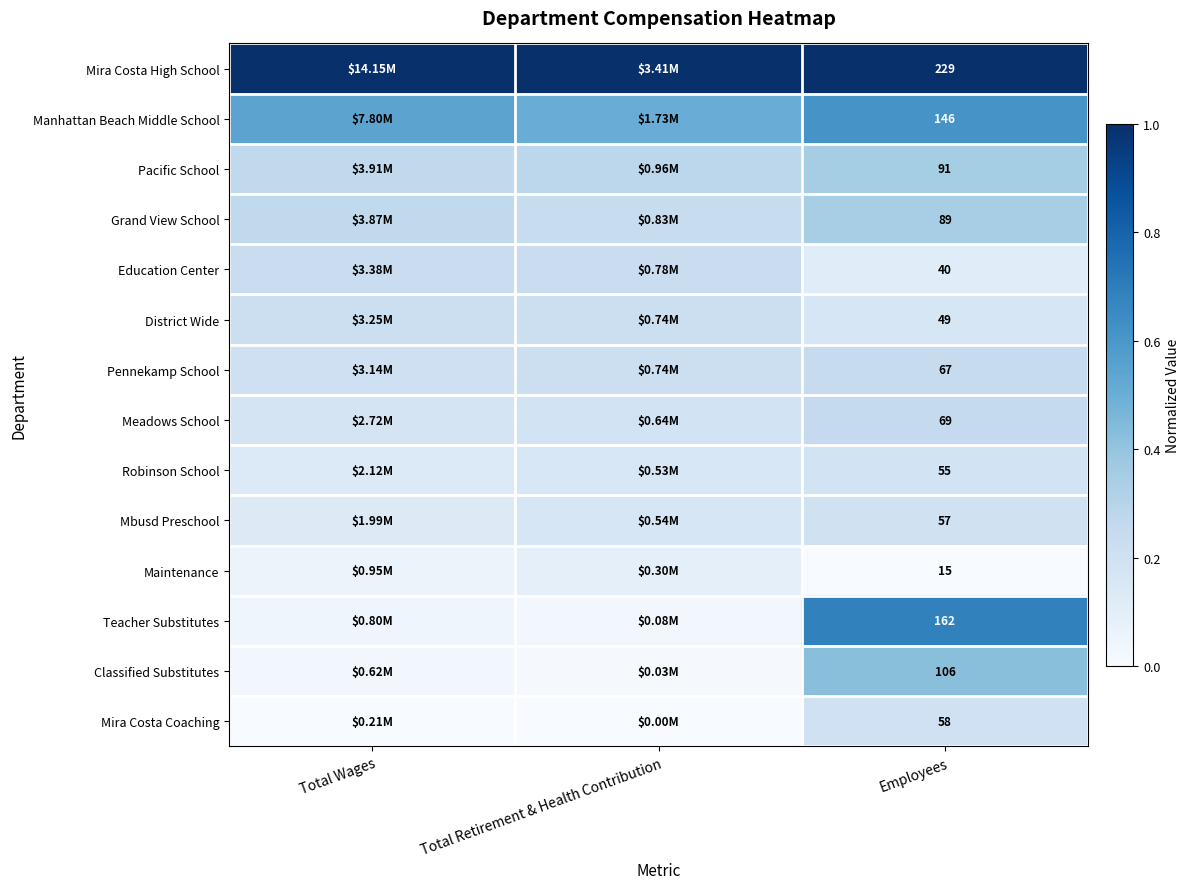

Is the value of District Wide at Employees greater than the value of Meadows School at Employees?

No